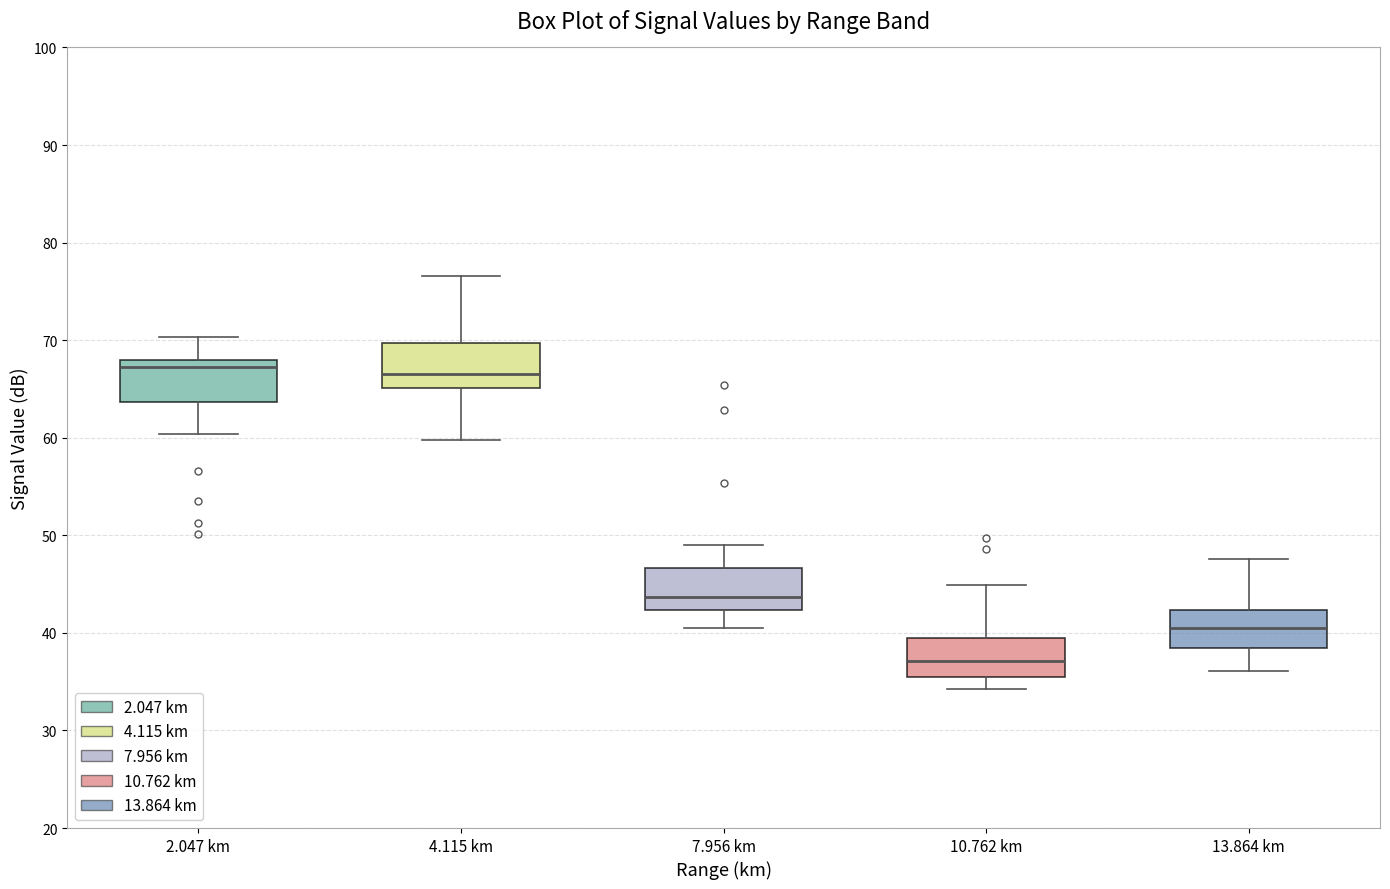

Reading left to right, transcribe this box plot: for each box, give where its median line is, the range the box spans, and where its two whiskers end, as read against the y-axis. The values are not printed on the chart, so give them approximately, as read against the axis.

2.047 km: median 67, box 64 to 68, whiskers 60 to 70
4.115 km: median 67, box 65 to 70, whiskers 60 to 77
7.956 km: median 44, box 42 to 47, whiskers 41 to 49
10.762 km: median 37, box 36 to 40, whiskers 34 to 45
13.864 km: median 41, box 39 to 42, whiskers 36 to 48